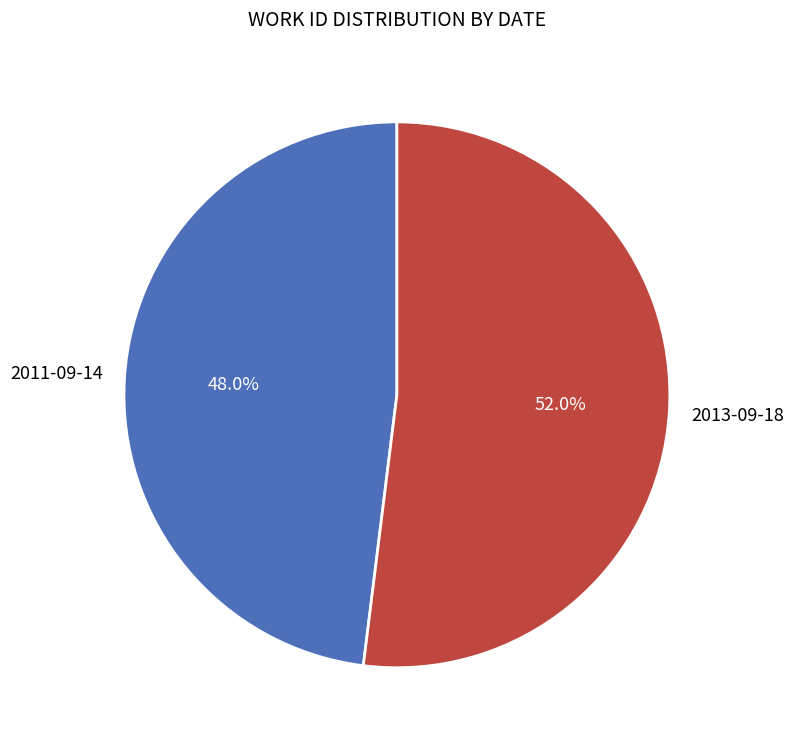

To the nearest percent, what is the difference between the largest and smallest slice percentages?

4%